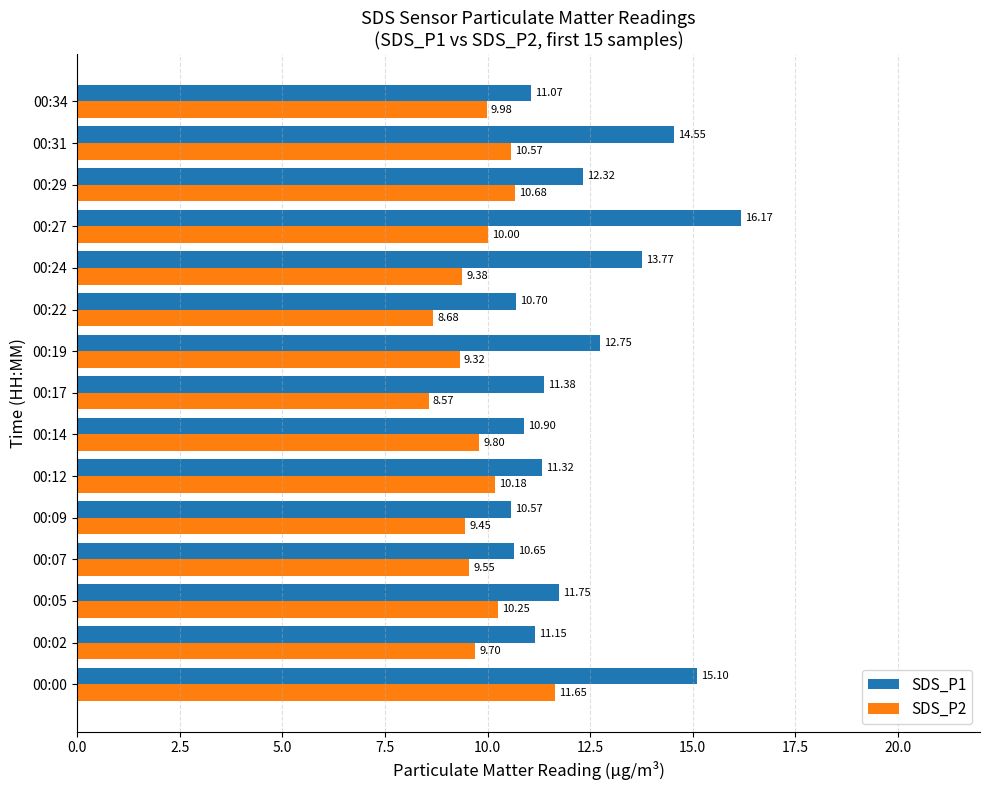

At how many categories does at least one series exceed 9?

15